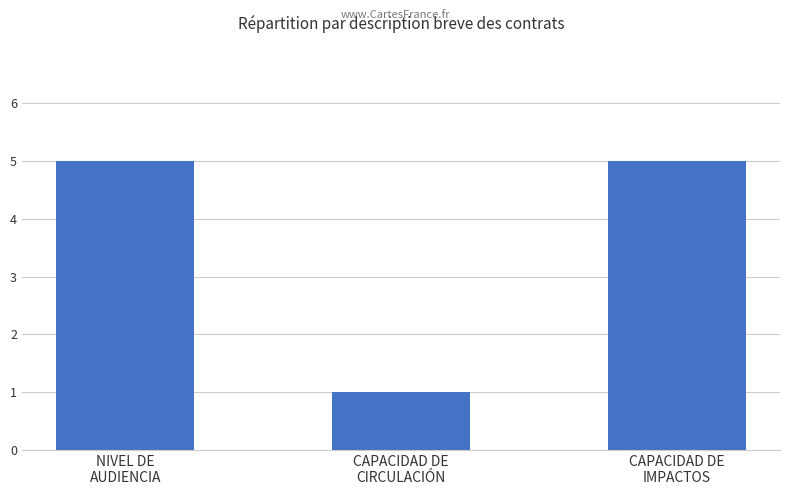

Count the values in the range 1 to 5.

3